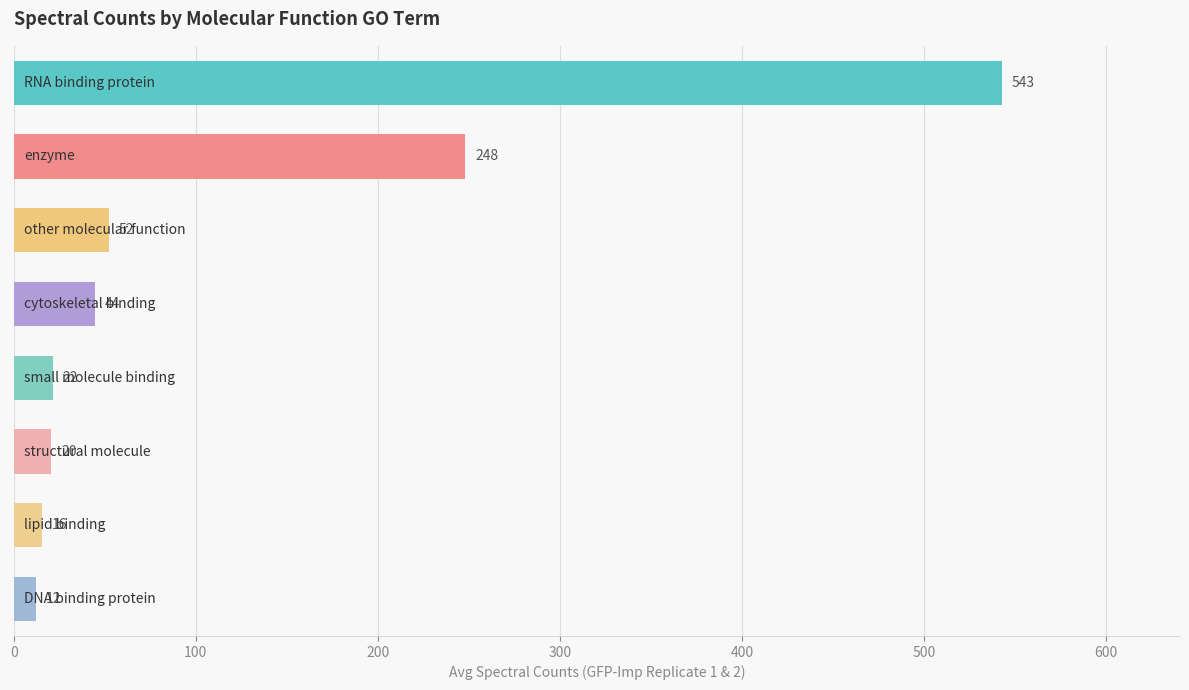

What is the average value?

119.6